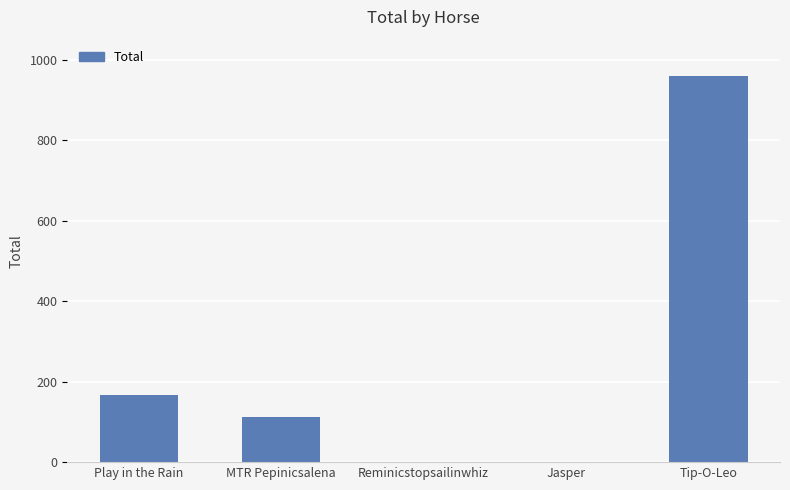

What is the greatest value displayed?

960